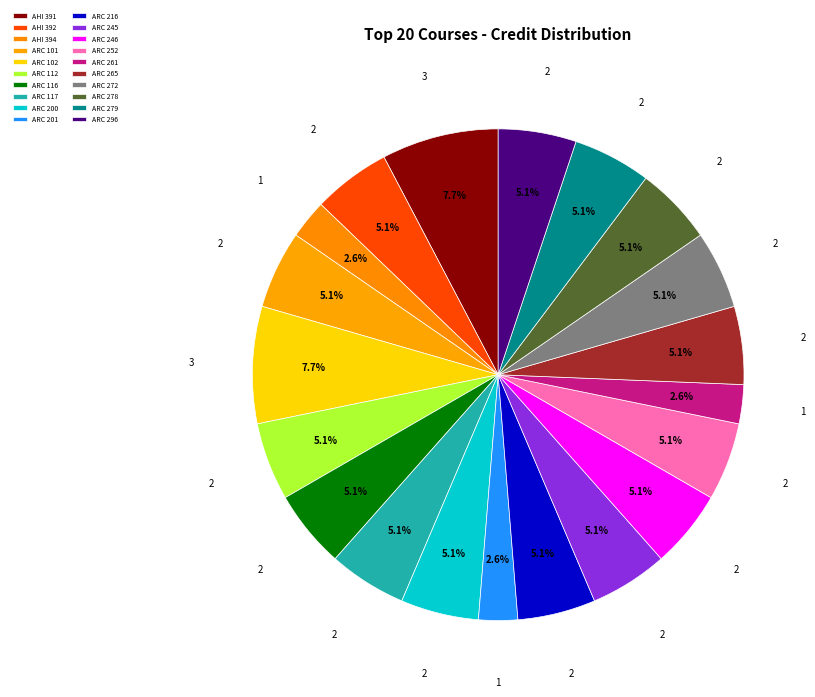

Which category has the smallest portion of the pie?

AHI 394